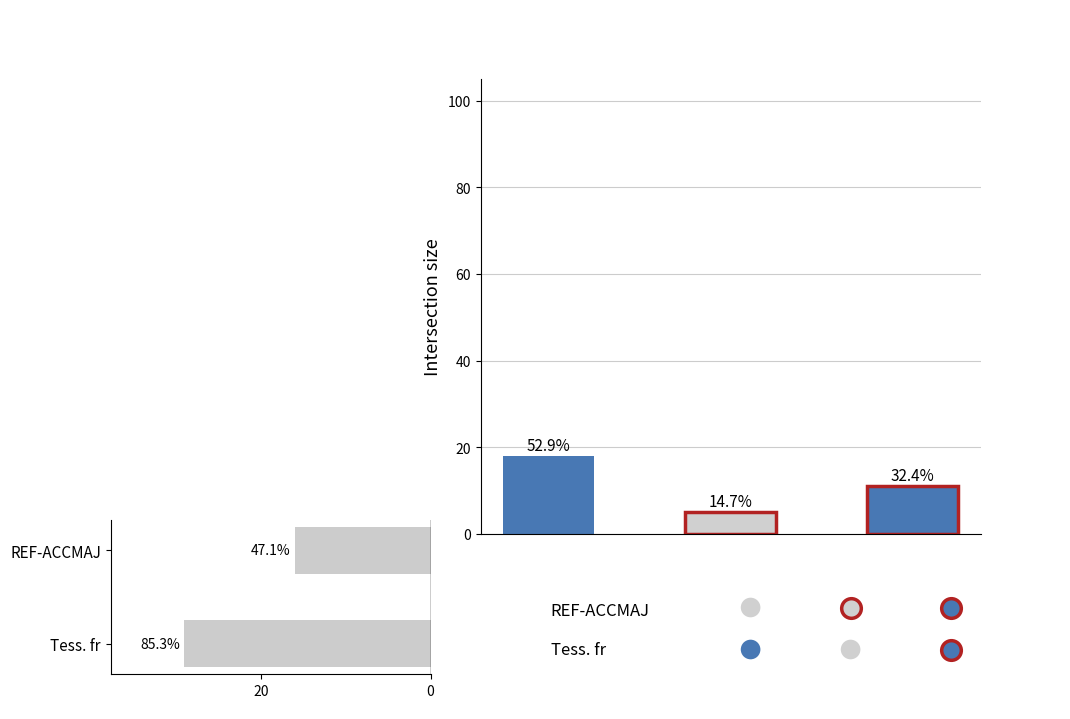

Approximately how many times larger is the value at ½ - ½ compared to 1 - 0?

0.6